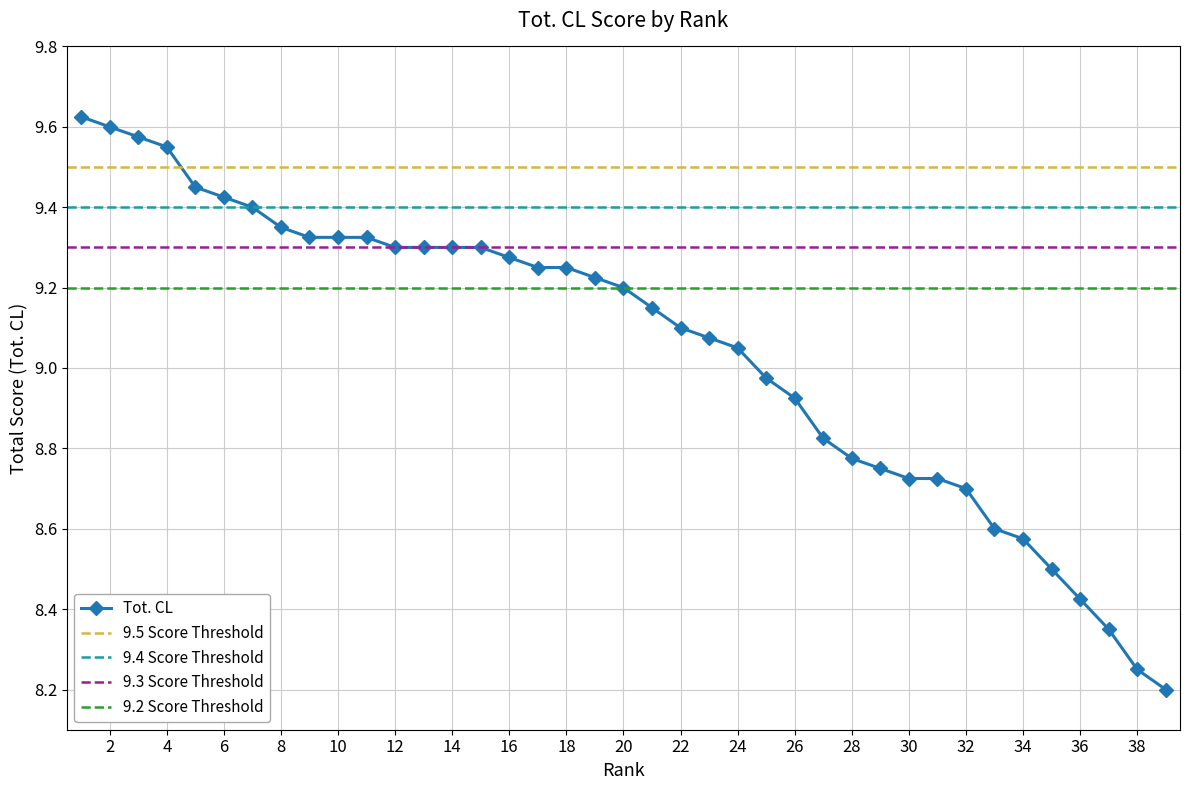

Where is the data nearest to the value 8?

39